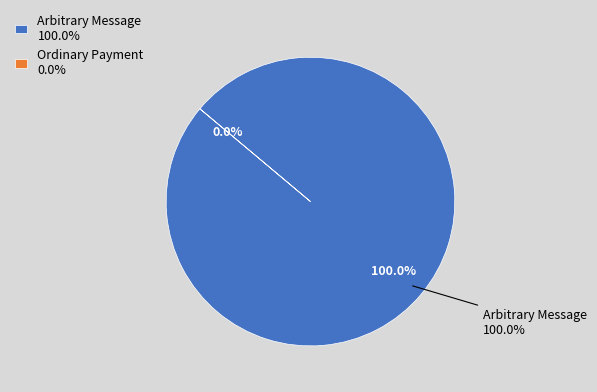

How many segments does this pie chart have?

2